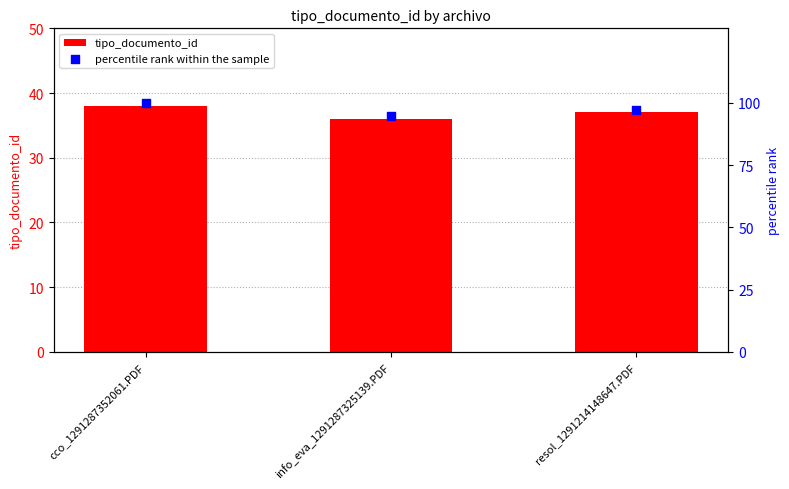

At how many categories does at least one series exceed 52?

3